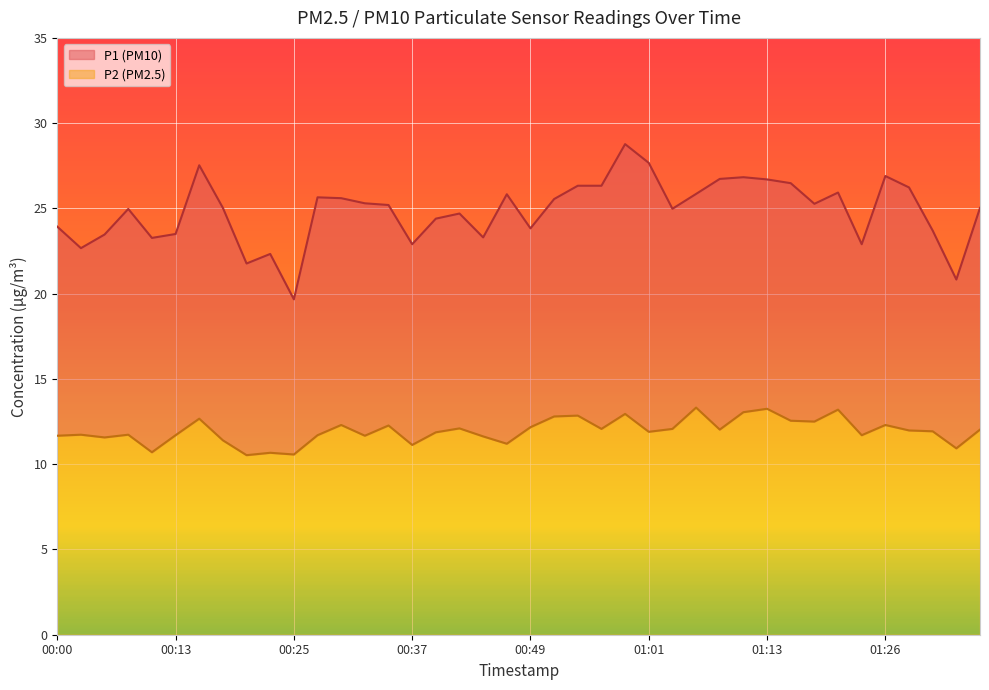

True or false: P2 has more than 0 interior local peaks.

True